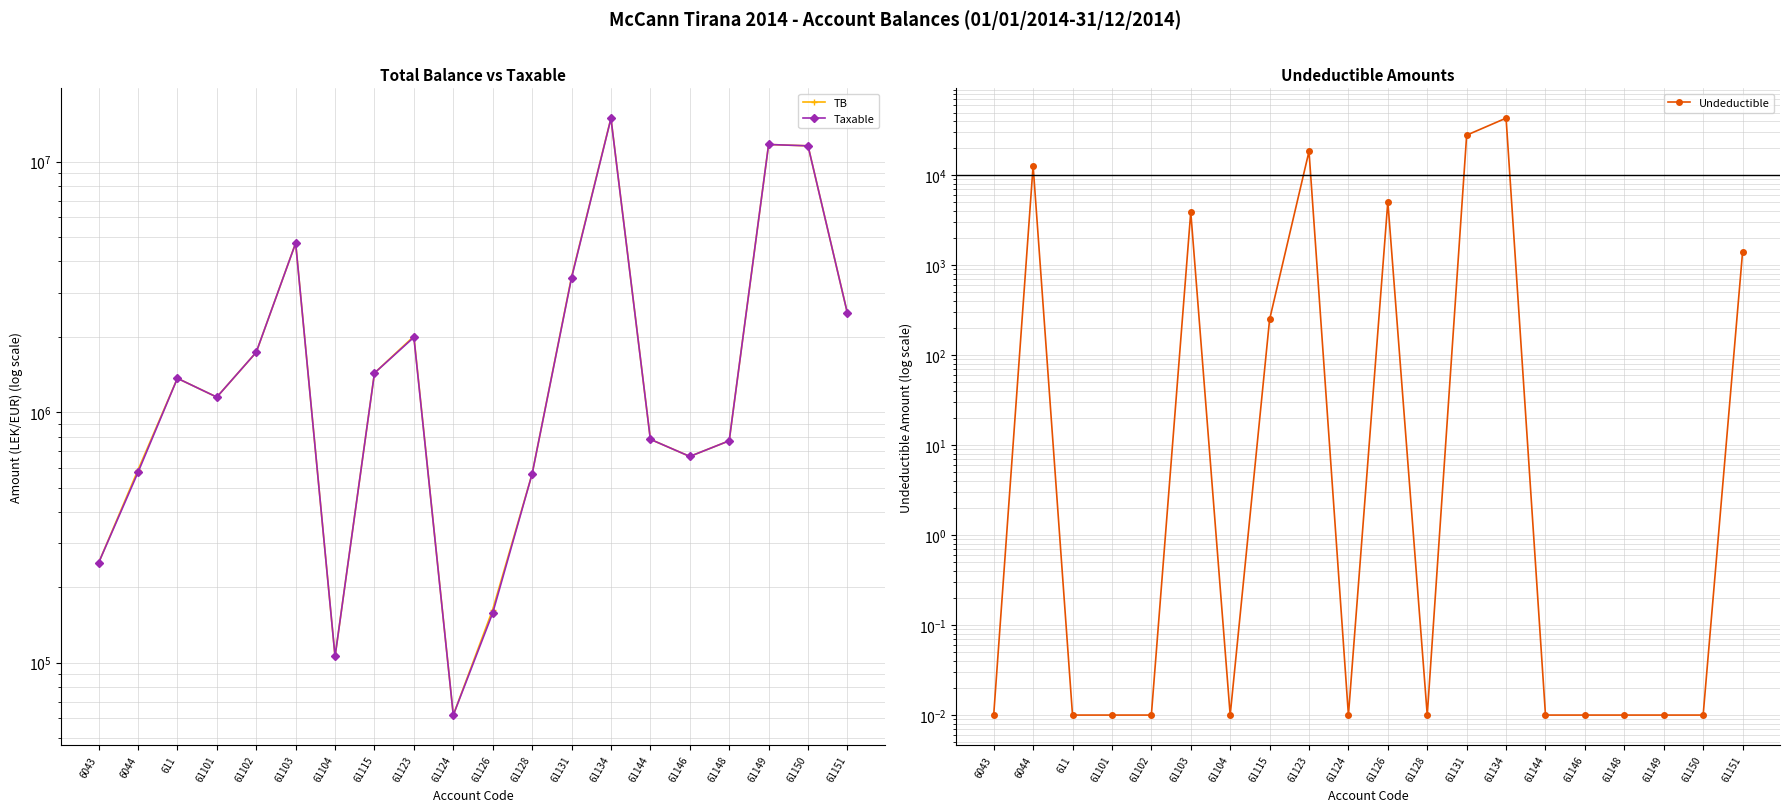

At 61150, list the series in order from largest to smallest.

TB, Taxable, Undeductible